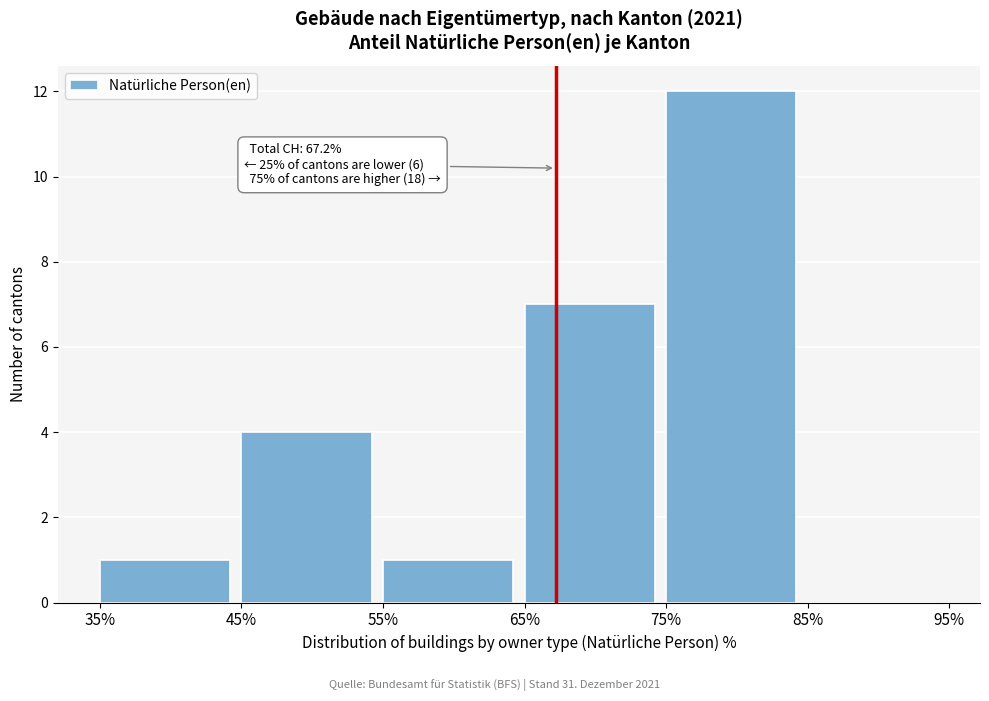

Which range on the x-axis has the tallest bar?

75% to 85%